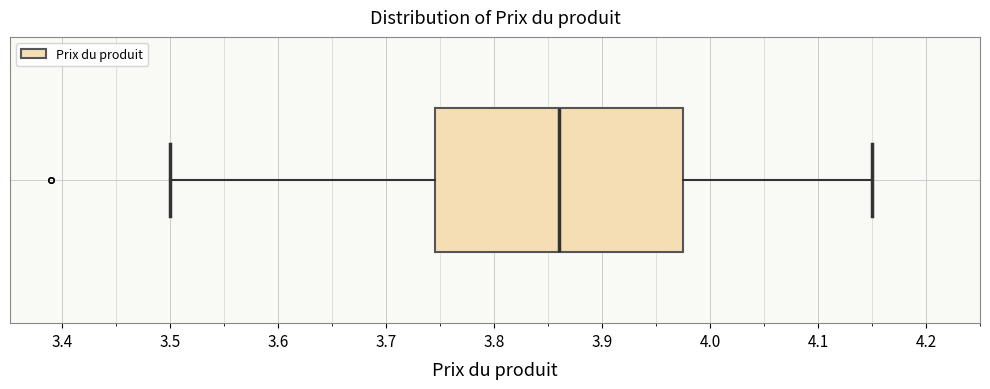

Transcribe this box plot: give where the median line is, the range the box spans, and where the two whiskers end, as read against the x-axis. The values are not printed on the chart, so give them approximately, as read against the axis.

median 3.86, box 3.75 to 3.98, whiskers 3.50 to 4.15